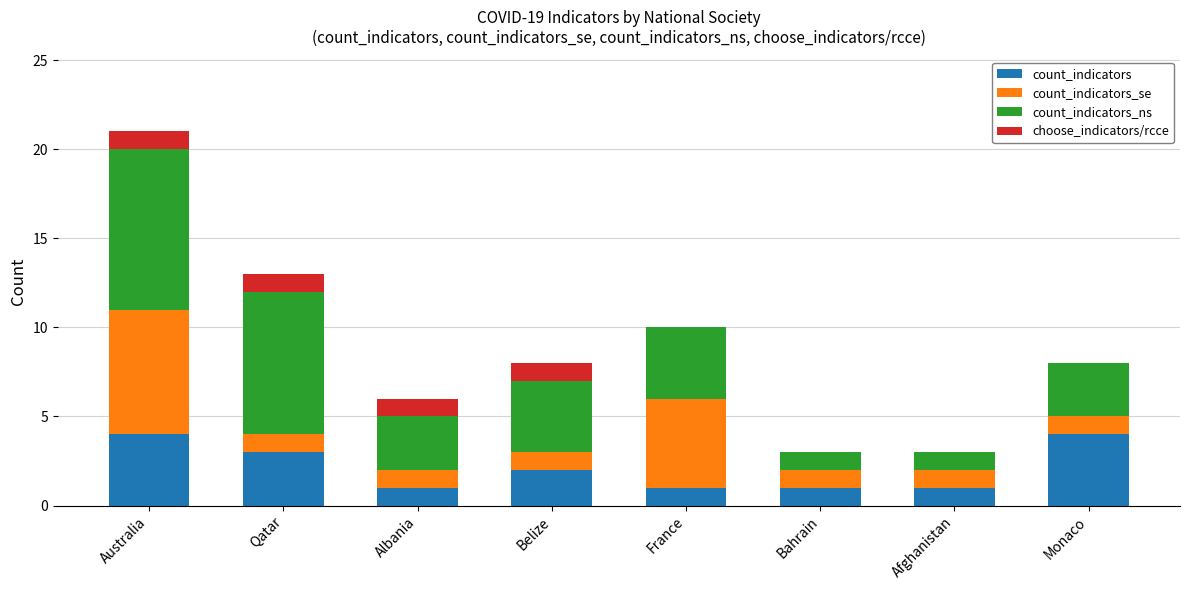

What is the maximum value for count_indicators?

4